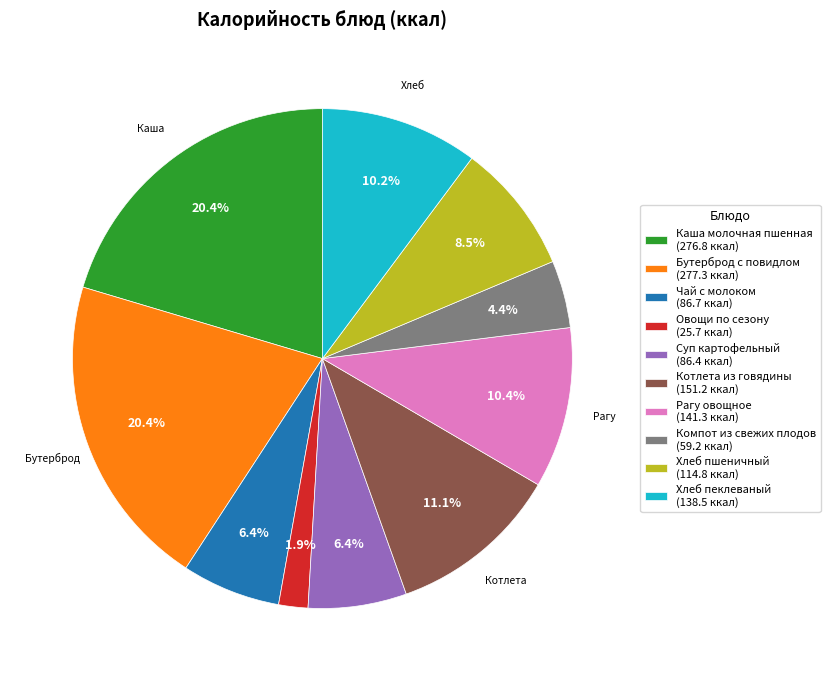

Approximately how many times larger is the value at Бутерброд с повидлом (277.3 ккал) compared to Хлеб пшеничный (114.8 ккал)?

2.4